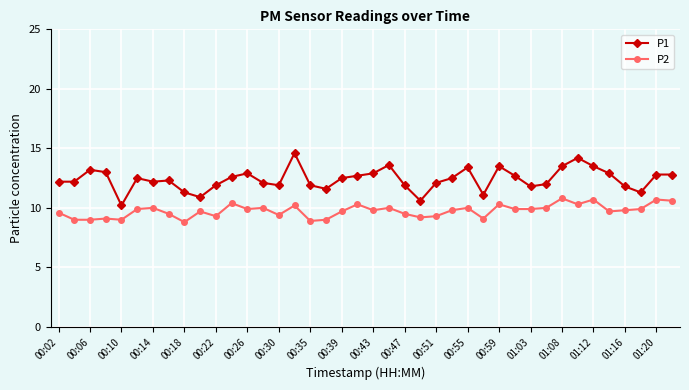

Rank the series by their average value, from lowest to highest.

P2, P1